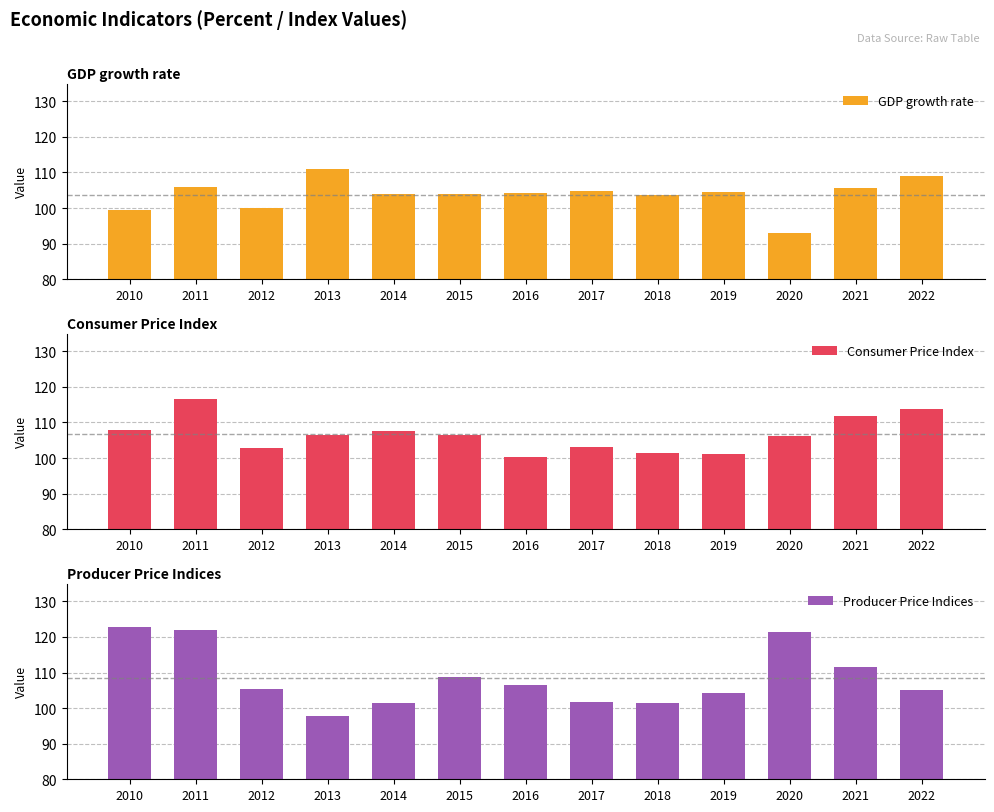

How many groups of bars are there?

13